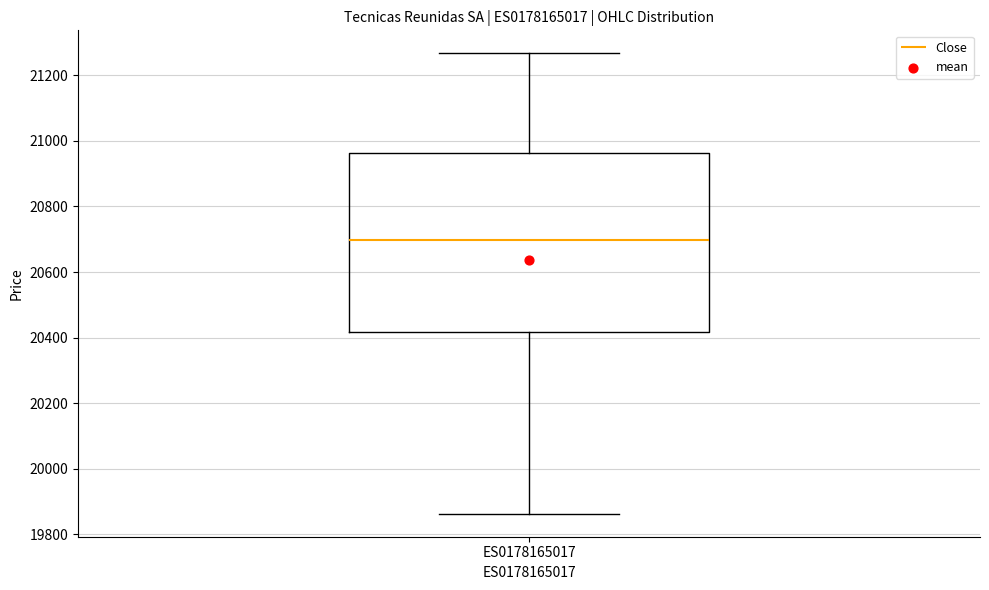

Transcribe this box plot: give where the median line is, the range the box spans, and where the two whiskers end, as read against the y-axis. The values are not printed on the chart, so give them approximately, as read against the axis.

median 20700, box 20420 to 20960, whiskers 19860 to 21260